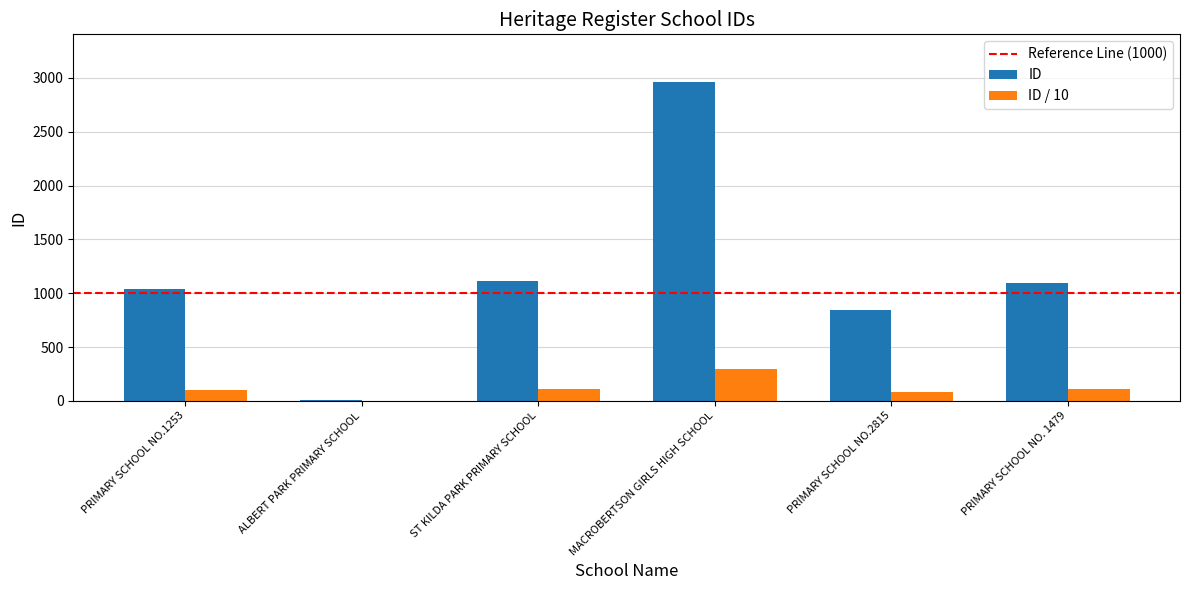

What is the sum of the ID values at PRIMARY SCHOOL NO. 1479 and ST KILDA PARK PRIMARY SCHOOL?

2204